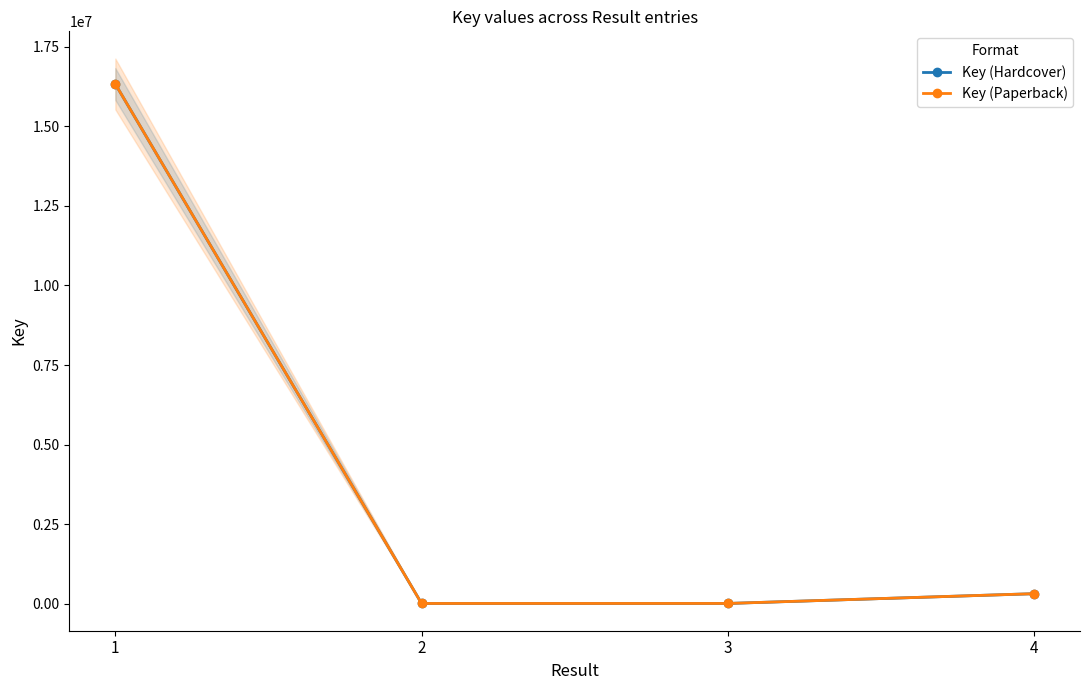

How many series are shown in this chart?

2